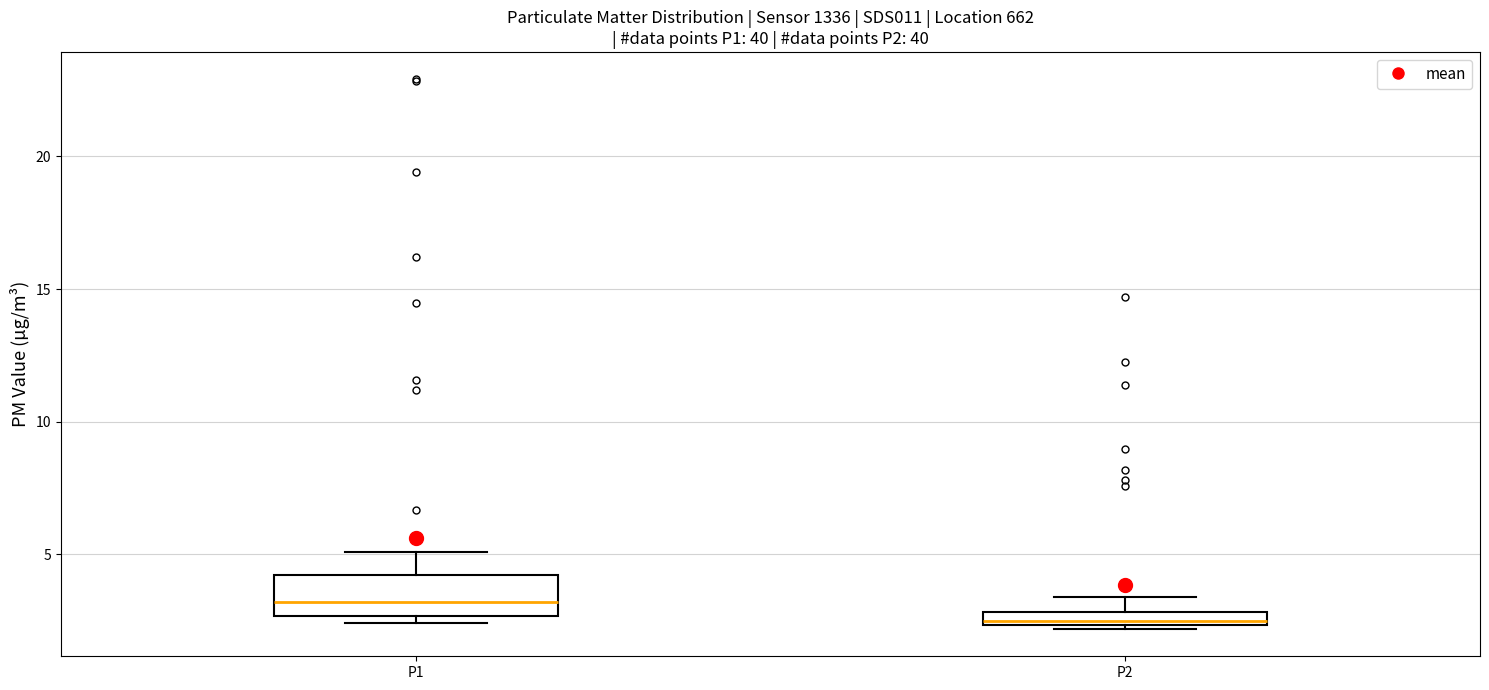

Where is the upper edge of the box for P2 on the y-axis? The values are not printed on the chart, so give them approximately, as read against the axis.

3.0